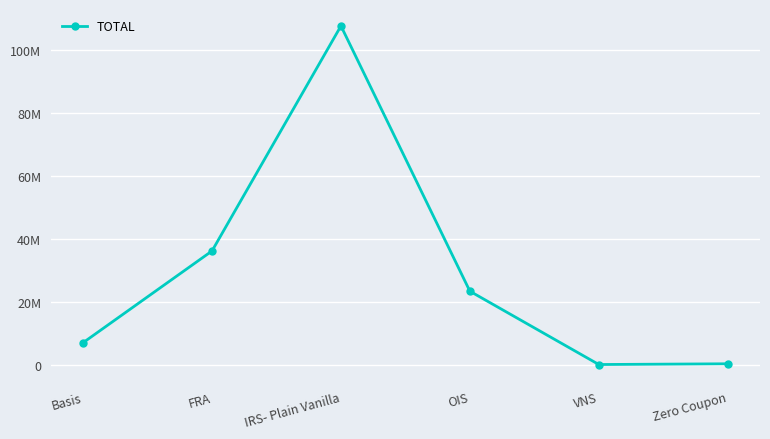

True or false: there are more than 2 points higher than both neighbors.

False